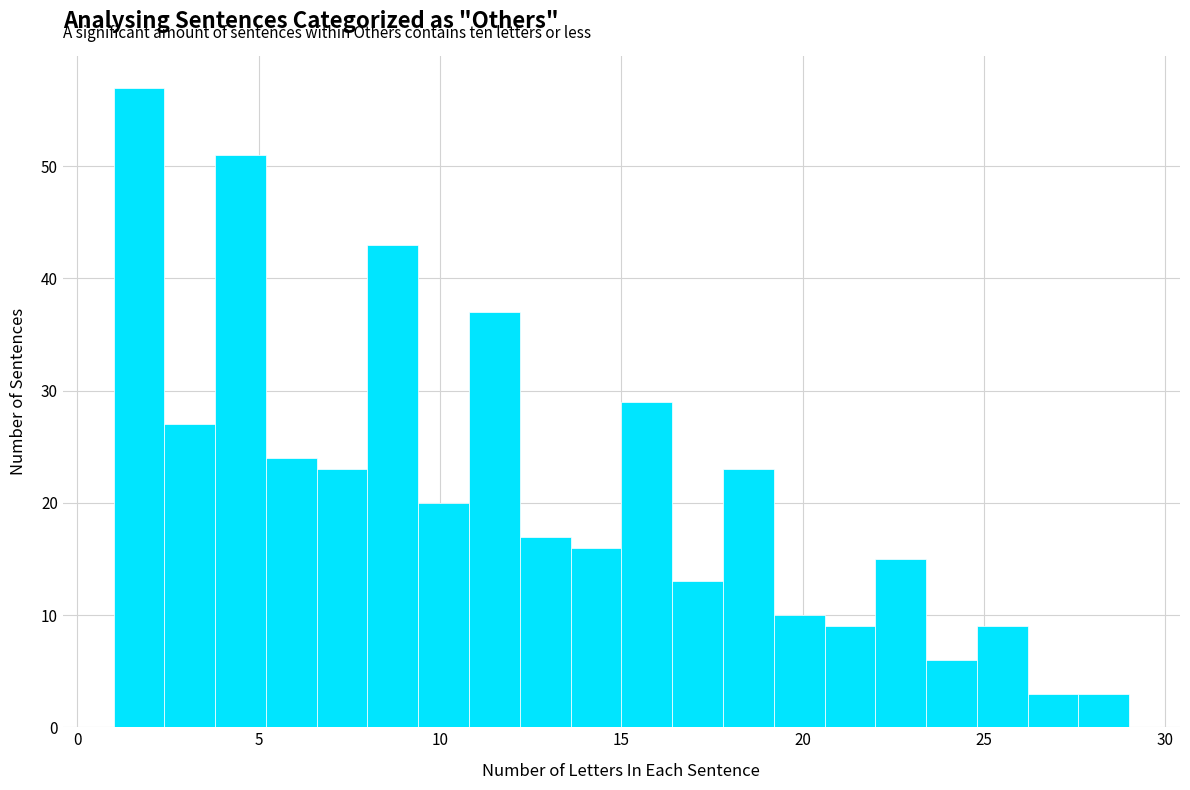

Around what value on the x-axis is the tallest bar? Give the approximate position of its centre, as read against the axis.

1.5